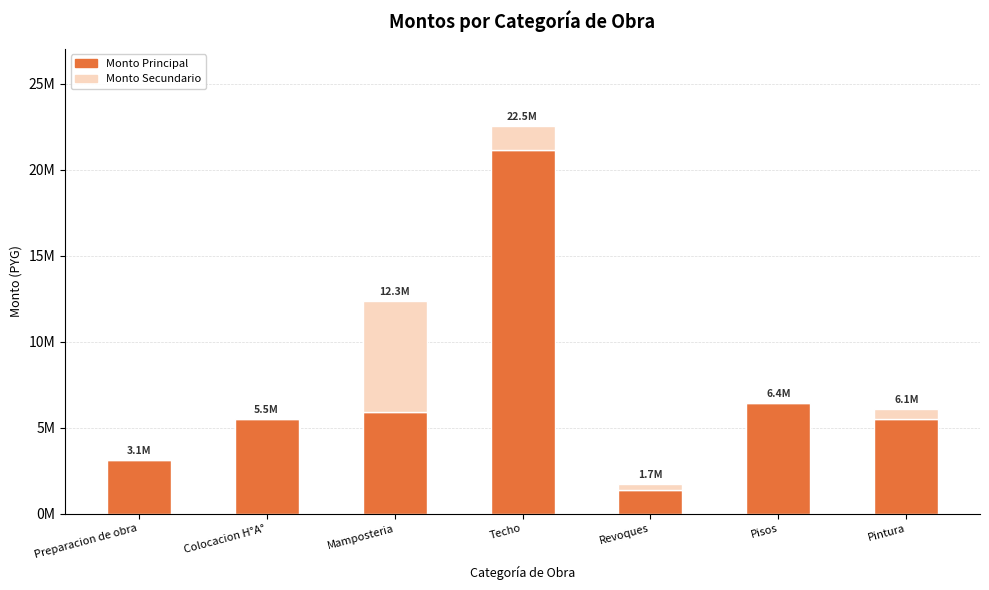

What are all the series names shown in the legend?

Monto Principal, Monto Secundario